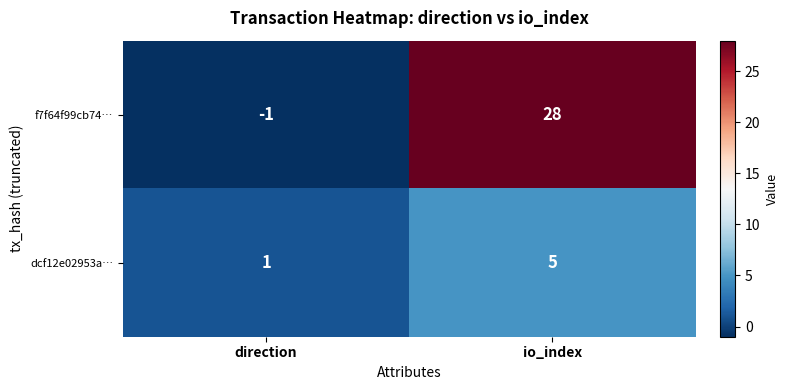

Reading left to right, extract all data points from this chart.

f7f64f99cb74…: direction=-1	io_index=28
dcf12e02953a…: direction=1	io_index=5